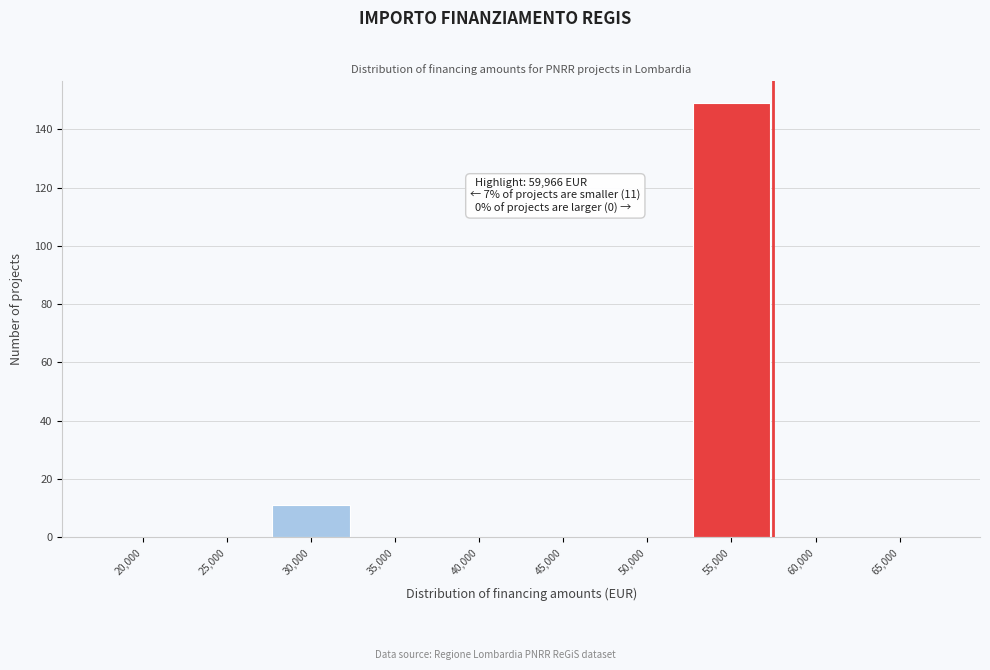

Reading right to left, transcribe all the data shown in this chart.

65,000=0	60,000=0	55,000=149	50,000=0	45,000=0	40,000=0	35,000=0	30,000=11	25,000=0	20,000=0